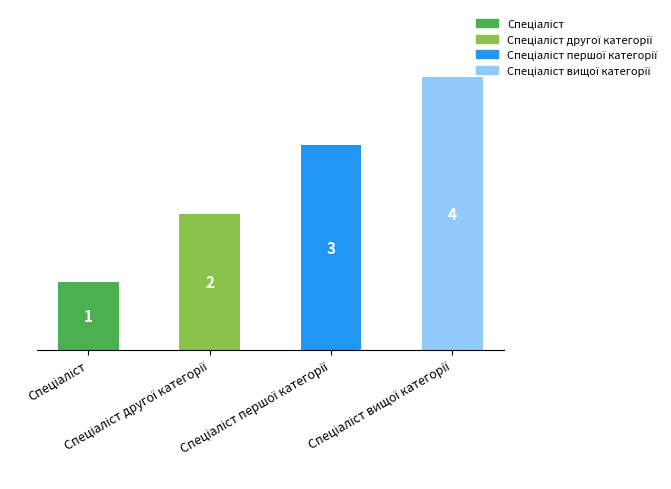

What is the sum of all values?

10